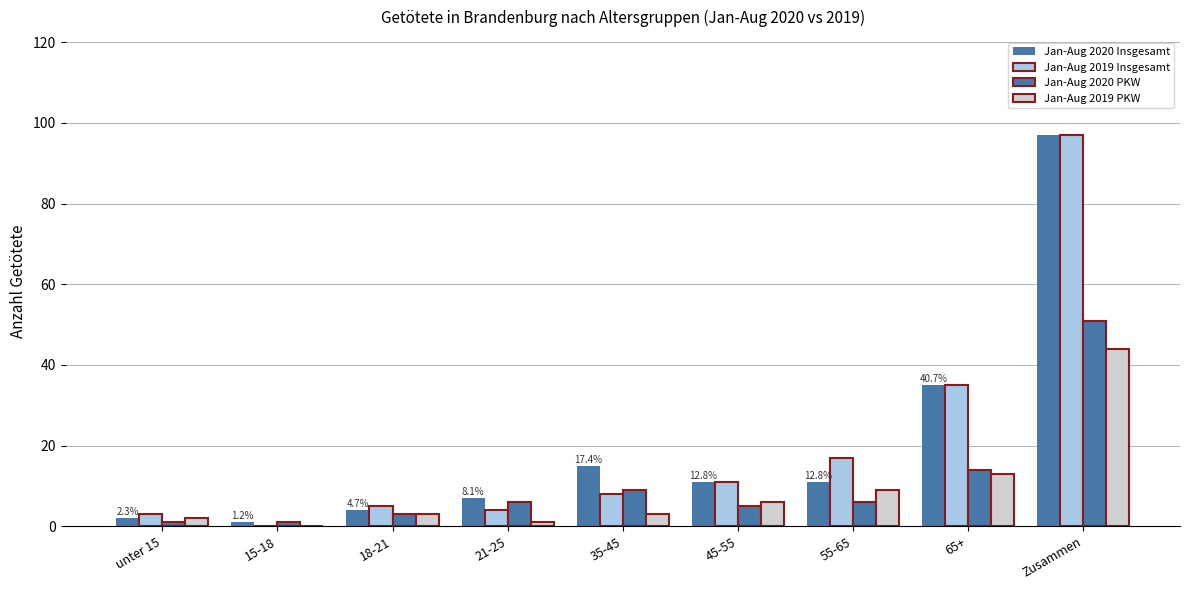

Reading left to right, extract all data points from this chart.

Jan-Aug 2020 Insgesamt: 2	1	4	7	15	11	11	35	97
Jan-Aug 2019 Insgesamt: 3	0	5	4	8	11	17	35	97
Jan-Aug 2020 PKW: 1	1	3	6	9	5	6	14	51
Jan-Aug 2019 PKW: 2	0	3	1	3	6	9	13	44